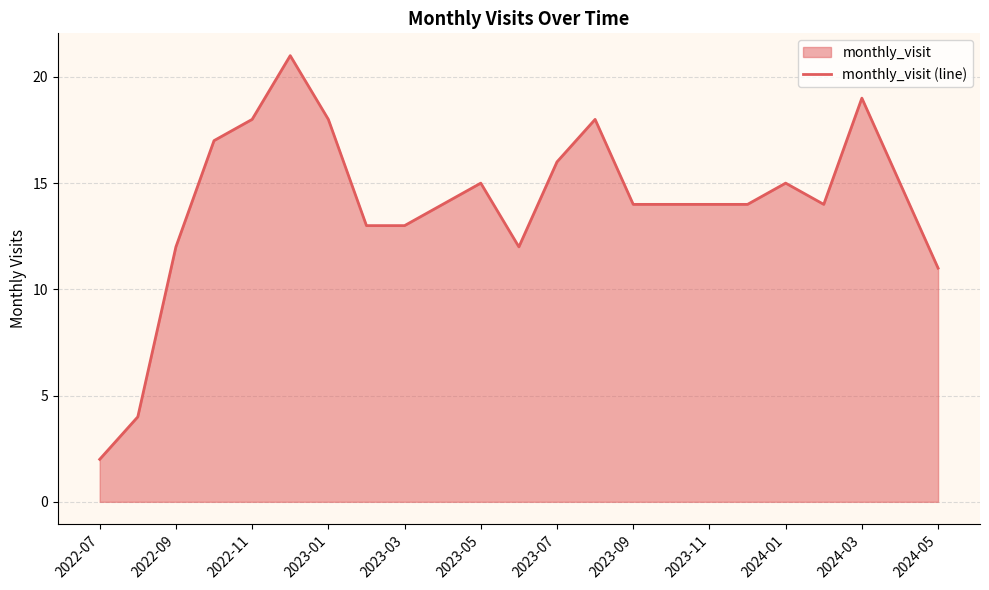

What is the greatest value displayed?

21